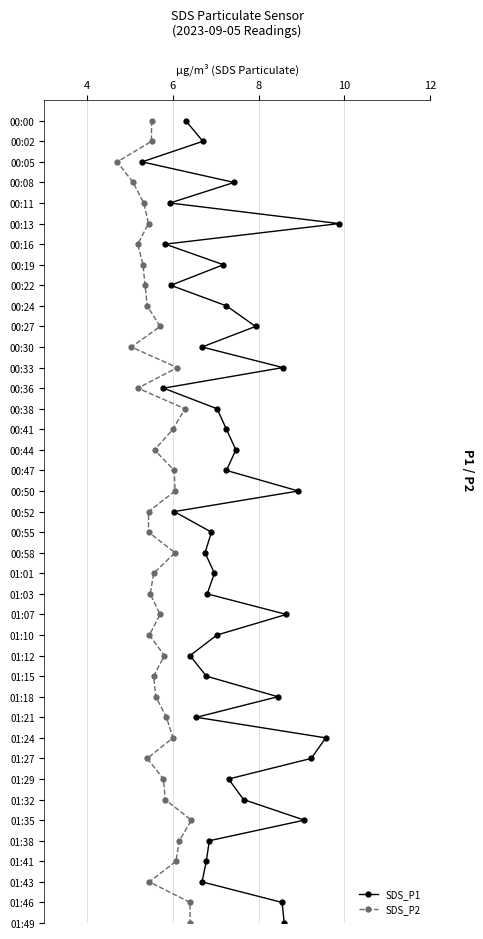

What are all the series names shown in the legend?

SDS_P1, SDS_P2